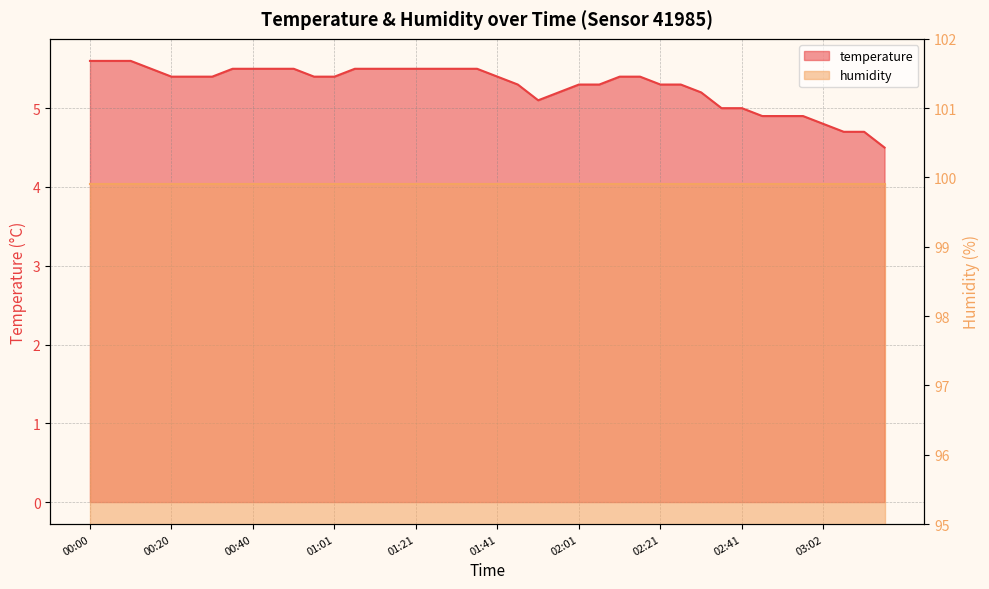

What is the average value?

5.3